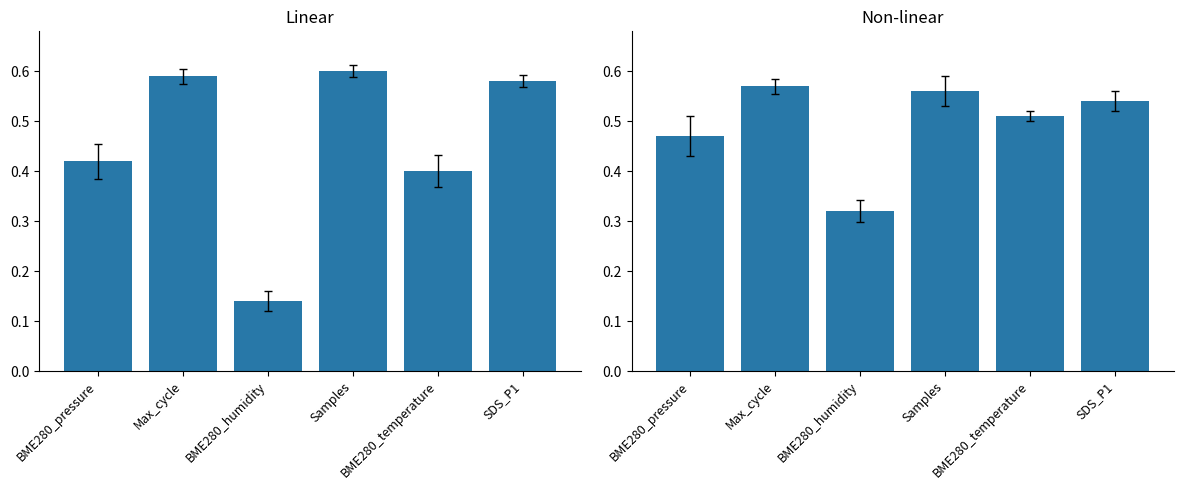

Read the BME280_pressure value at BME280_pressure.

0.4